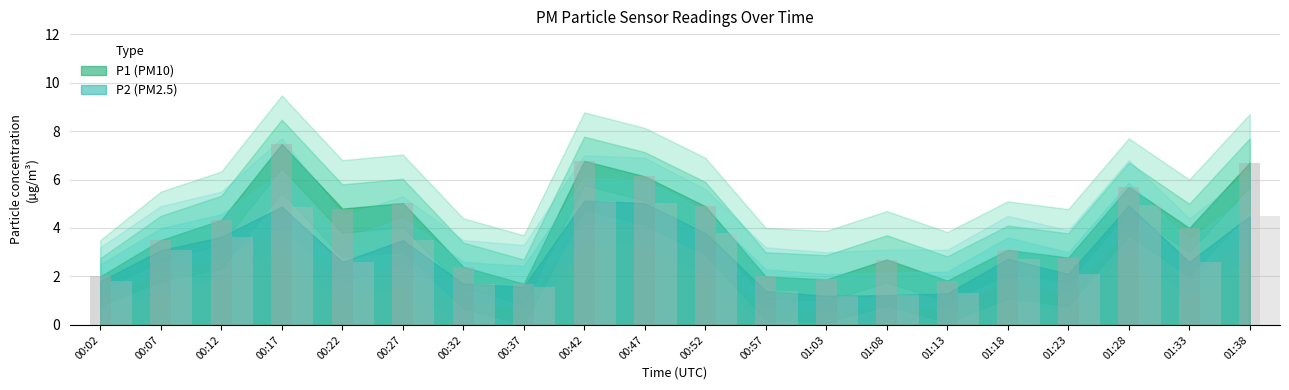

True or false: P2_lower has a value of 1.7 at 00:27.

True